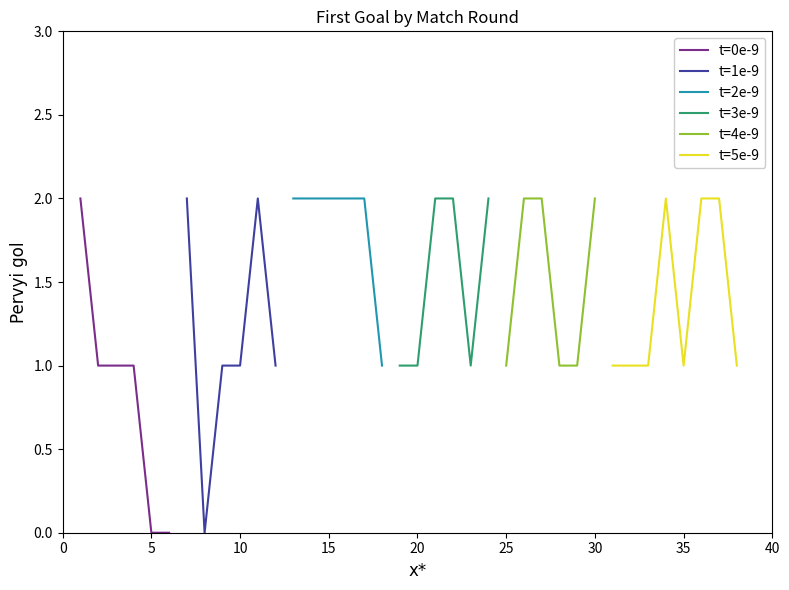

Where is the first local minimum?

8